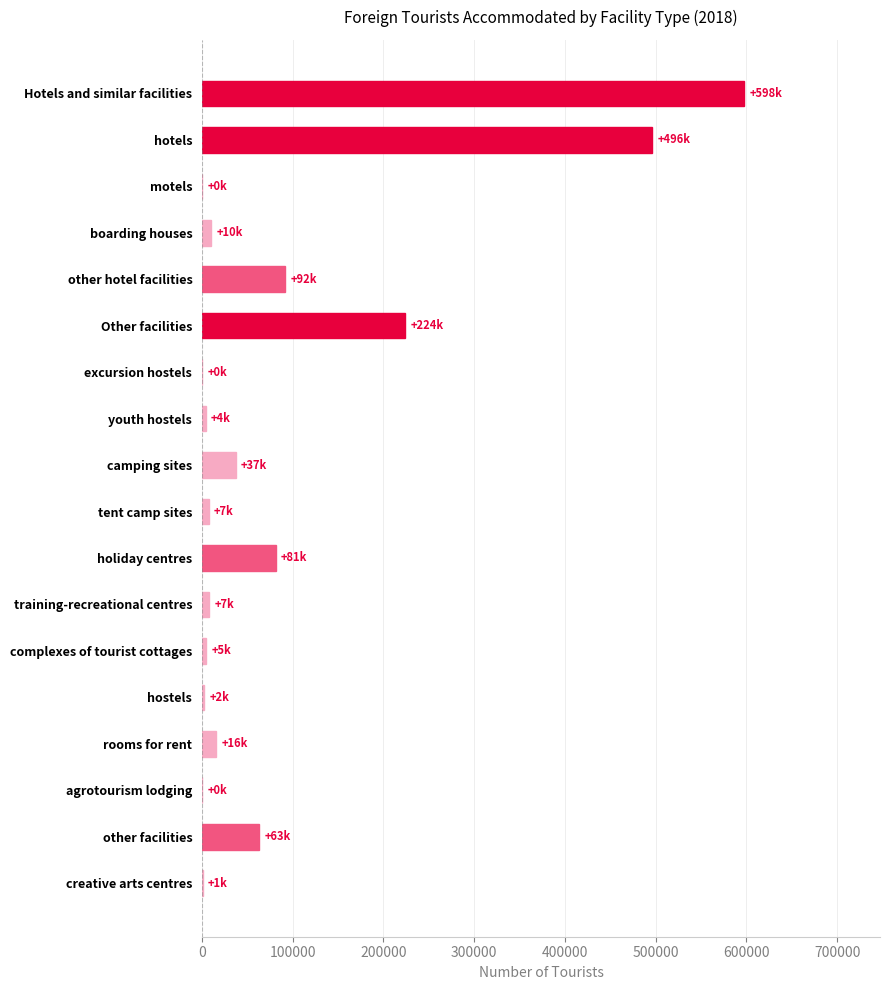

What is the change in value from other hotel facilities to other facilities?

-28937